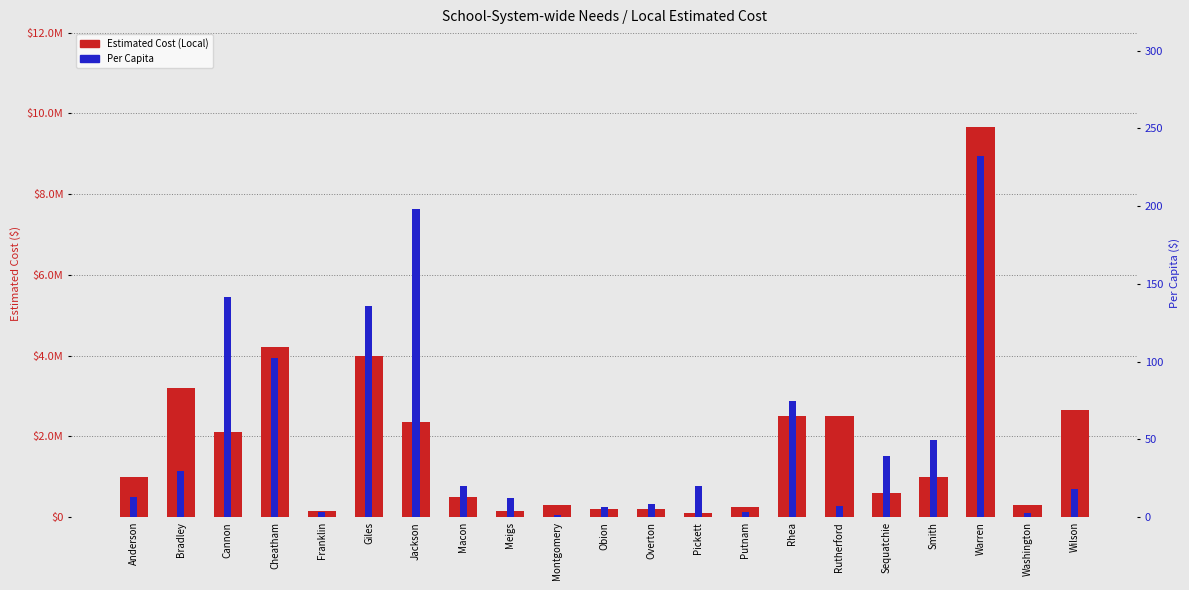

What are all the series names shown in the legend?

Estimated Cost (Local), Per Capita